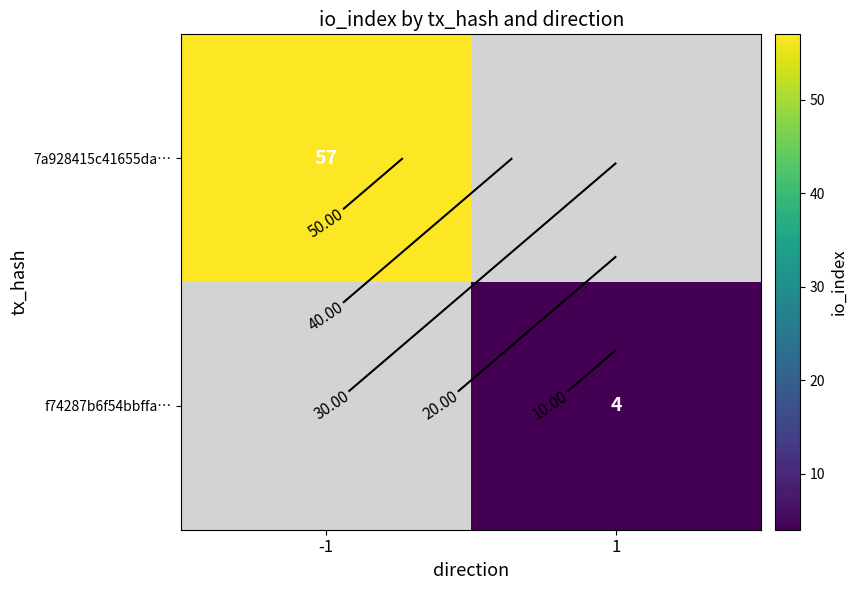

Between 1 and -1, which is larger?

-1